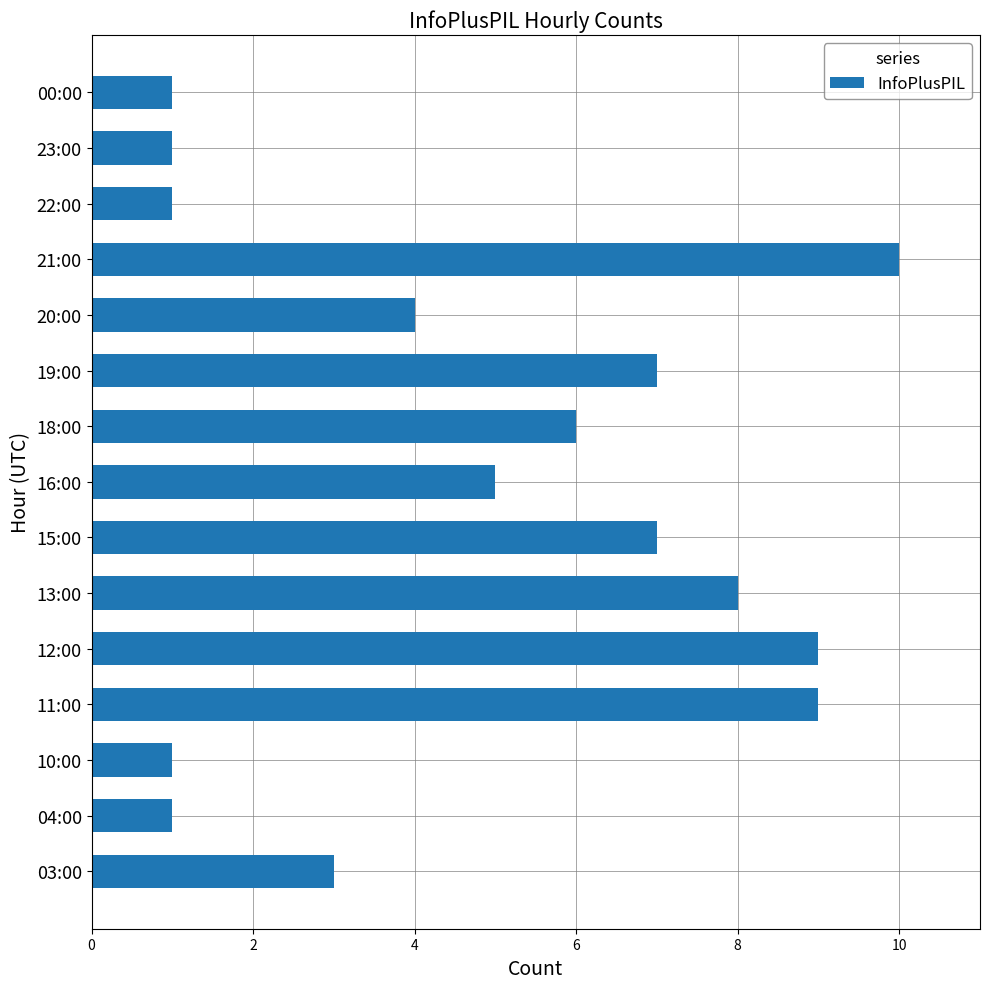

At which category does the chart reach its peak across all series?

21:00